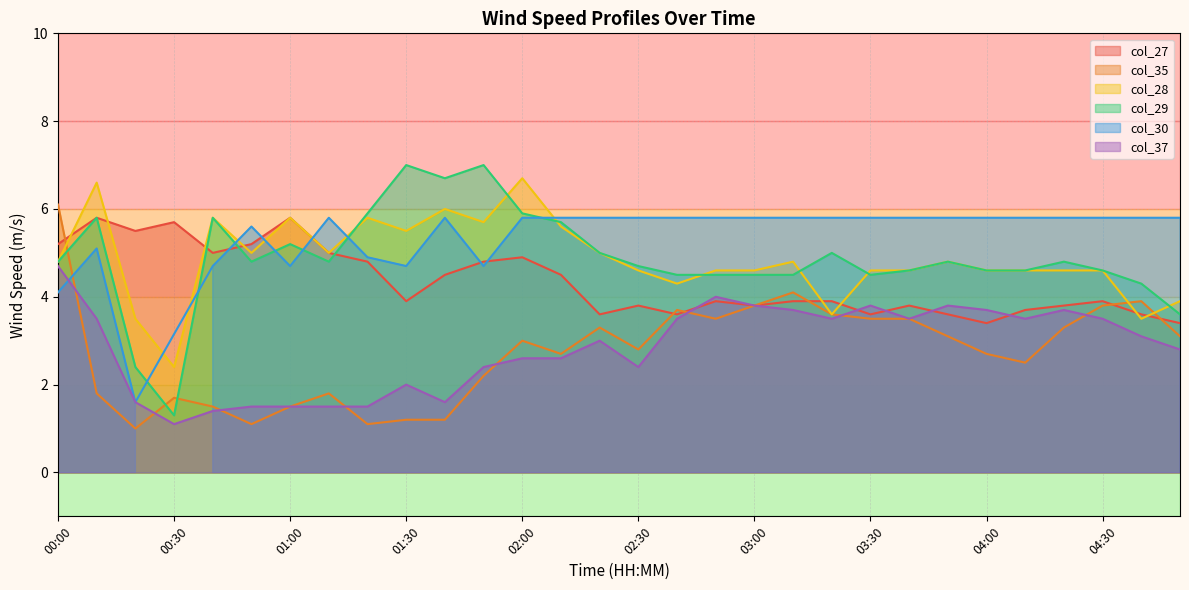

What is the value of the col_35 point at the 14th from the left?

2.7